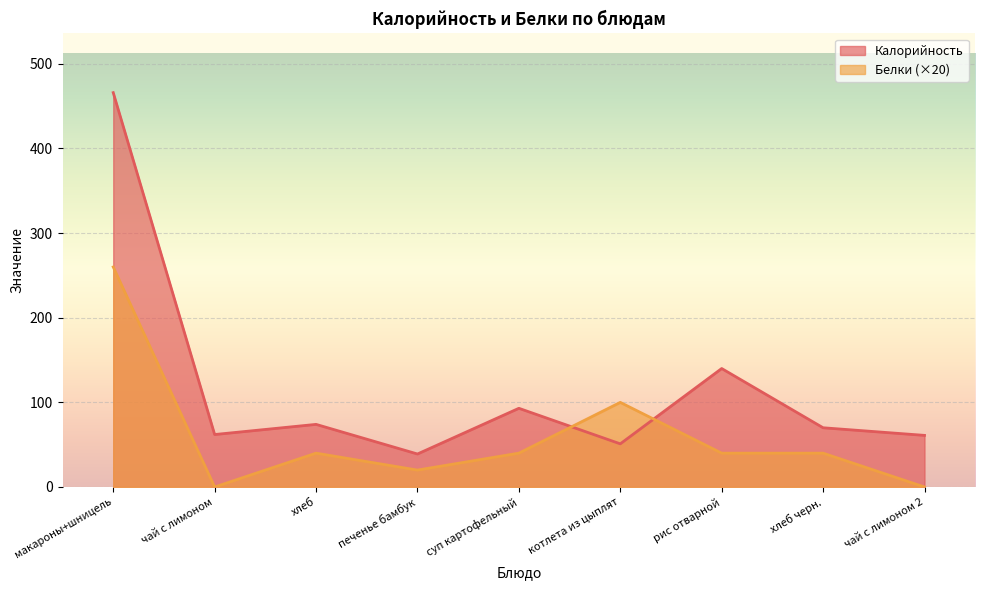

Between чай с лимоном and суп картофельный, which series saw the biggest shift?

Белки (×20)